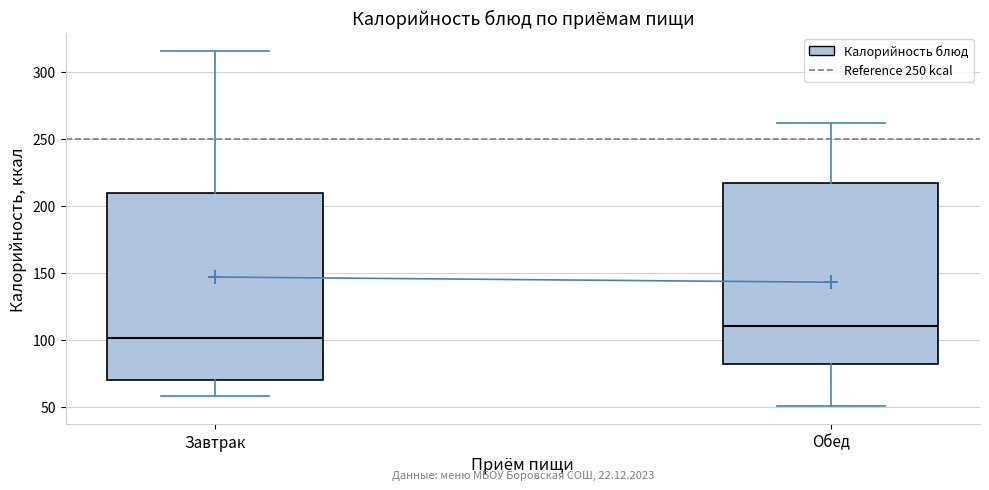

Reading left to right, read every box against the y-axis: the position of its median line, the range the box covers, and the ends of its whiskers. The values are not printed on the chart, so give them approximately, as read against the axis.

Завтрак: median 100, box 70 to 210, whiskers 60 to 315
Обед: median 110, box 80 to 215, whiskers 50 to 260